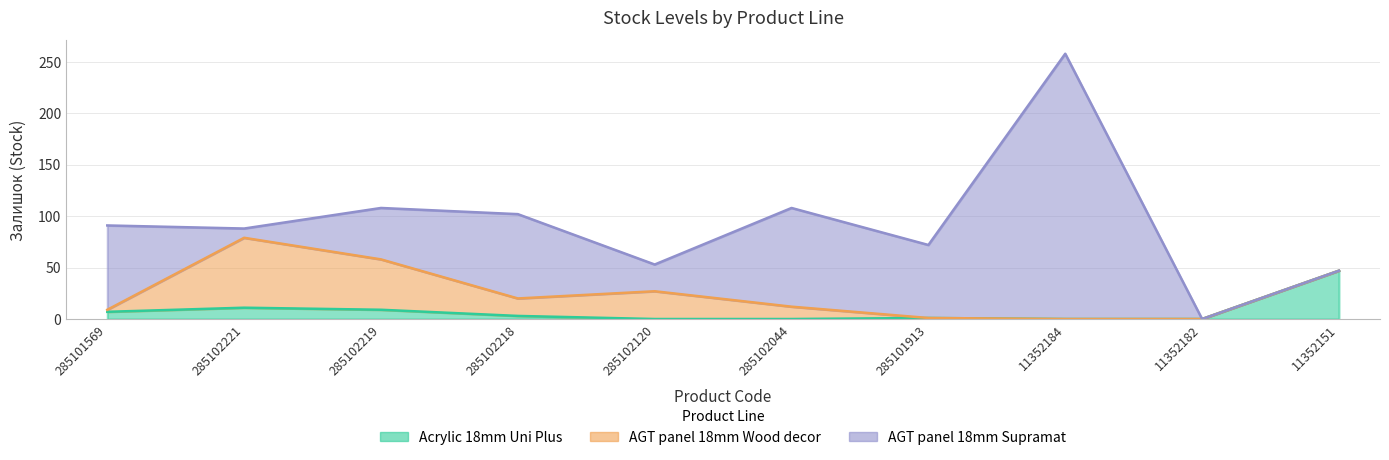

The AGT panel 18mm Supramat series shows 139 at 285102218. True or false?

False